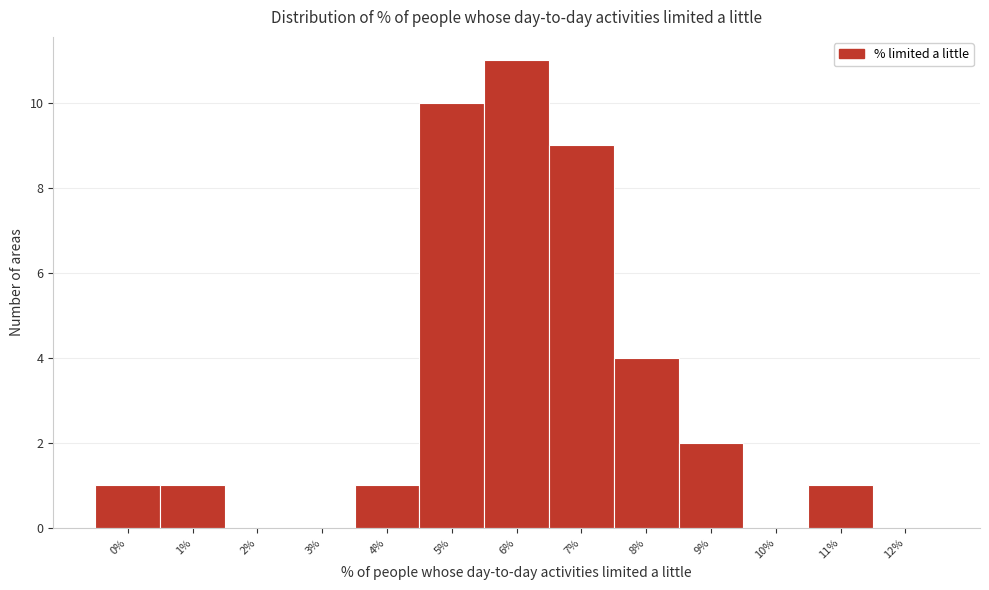

Reading left to right, transcribe all the data shown in this chart.

0%=1	1%=1	2%=0	3%=0	4%=1	5%=10	6%=11	7%=9	8%=4	9%=2	10%=0	11%=1	12%=0